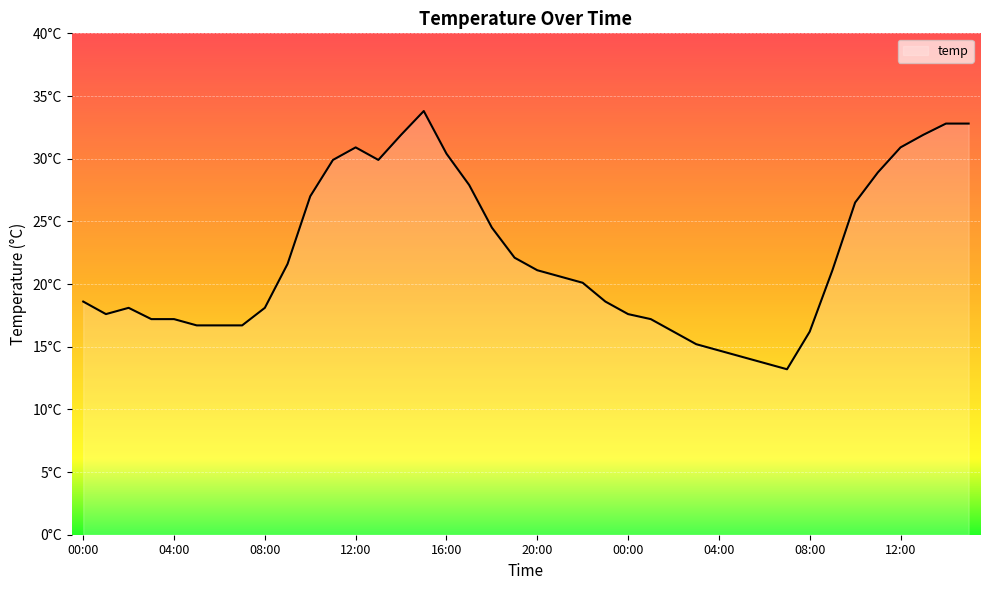

At which category does the chart reach its minimum across all series?

07:00